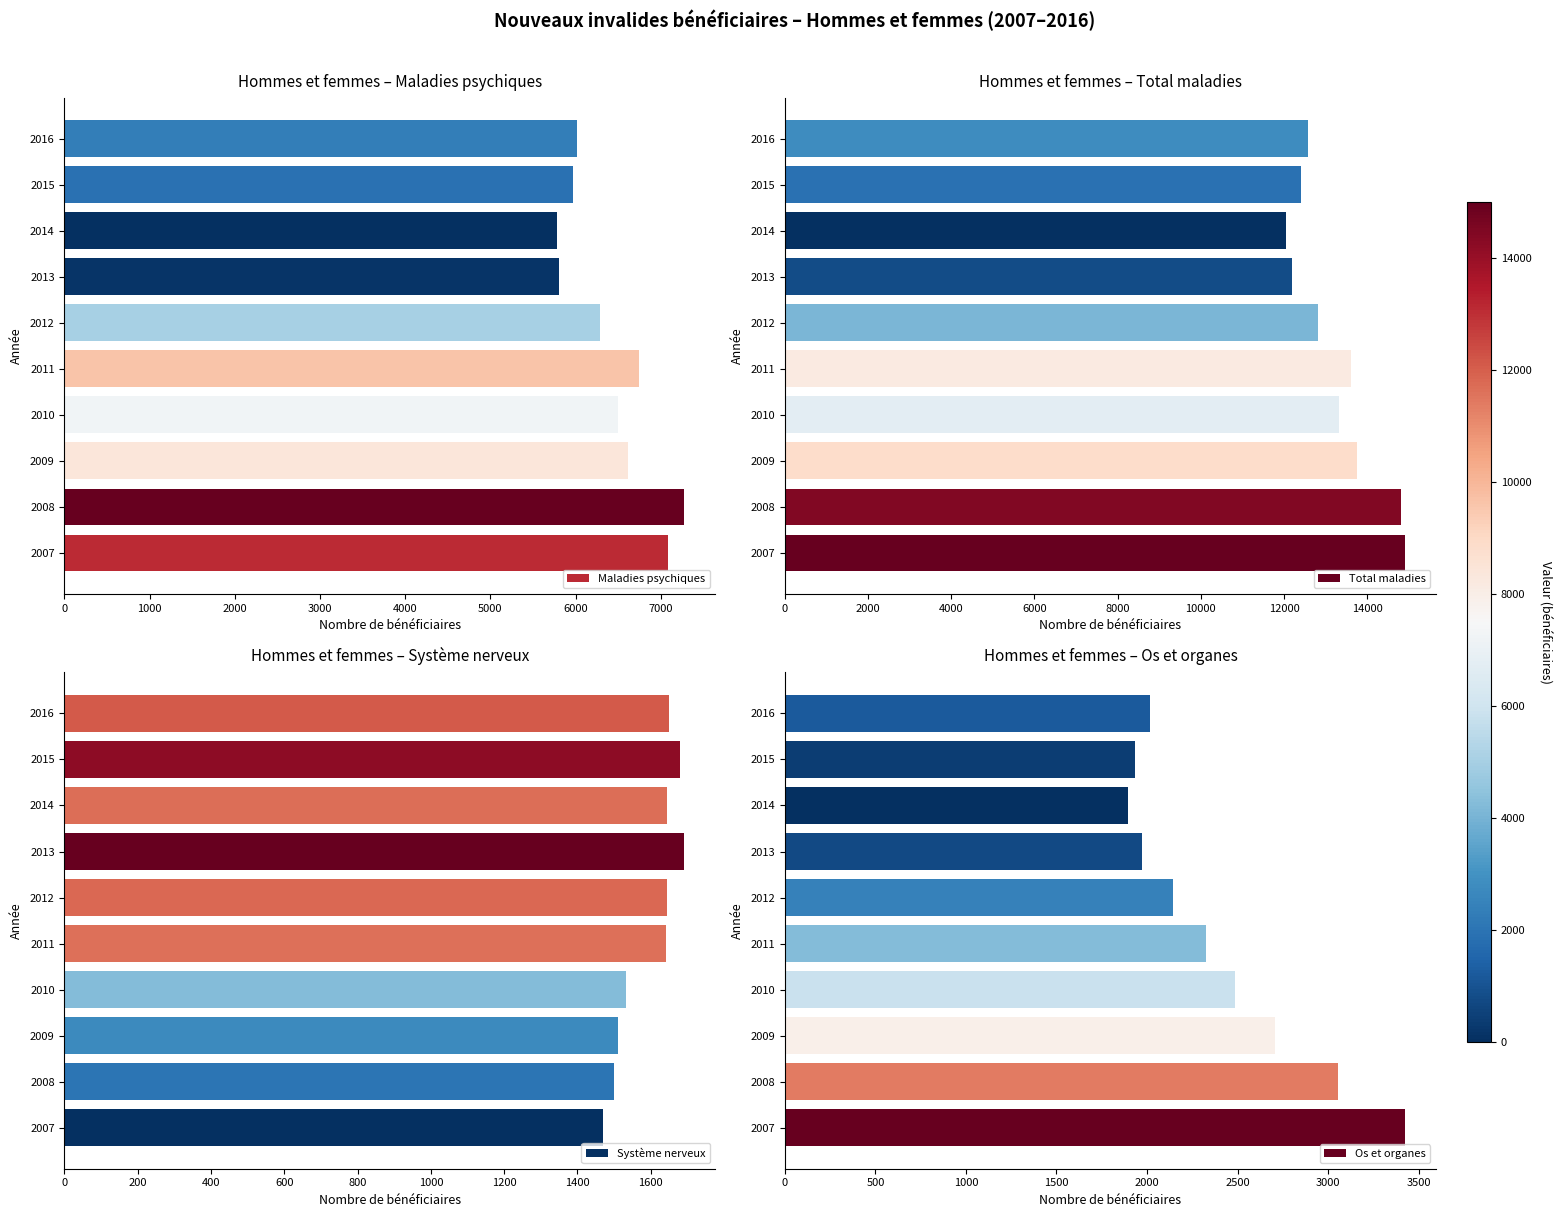

List the series in order of their peak value, highest first.

Total maladies, Maladies psychiques, Os et organes, Système nerveux